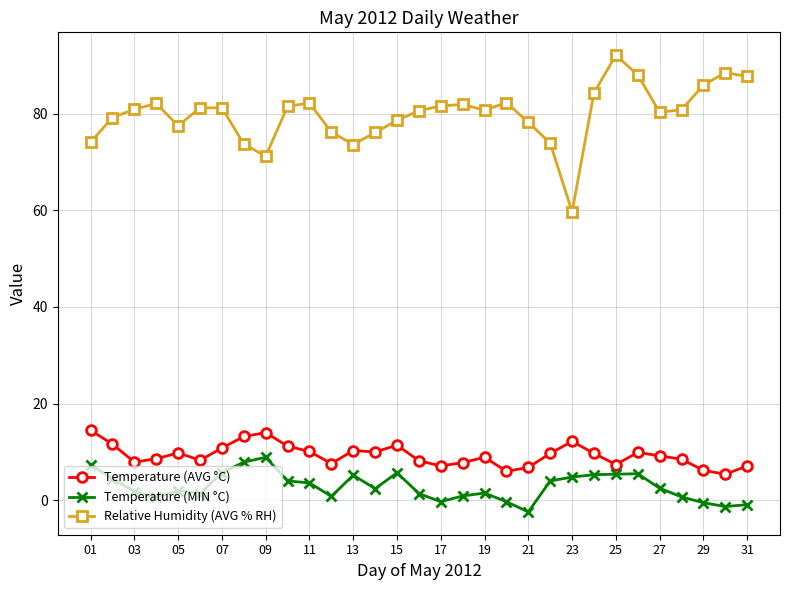

What is the greatest value displayed?

92.1